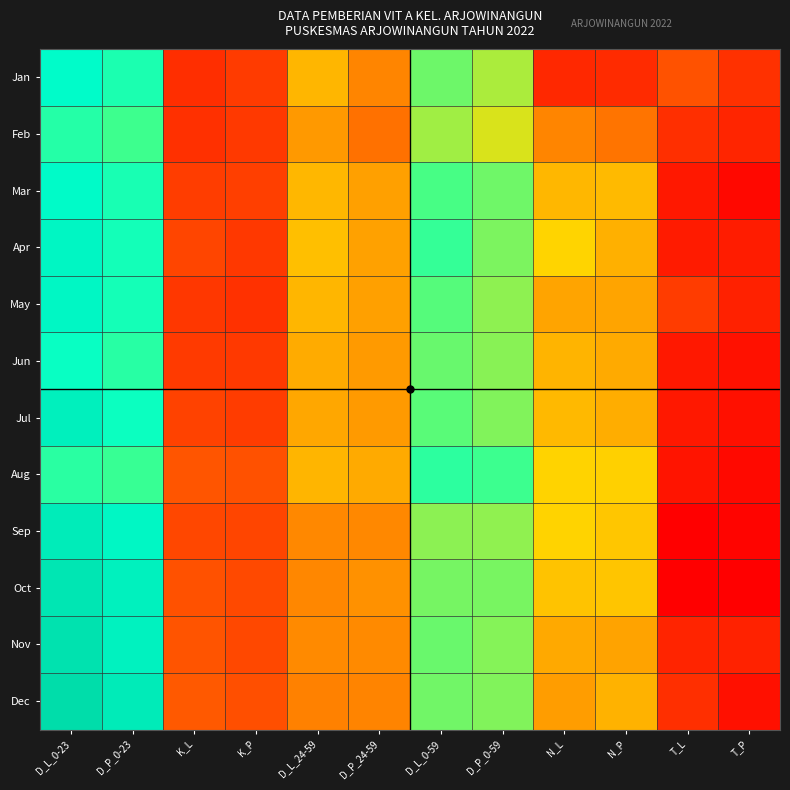

What is the total value across all series at D_P_0-59?

4458